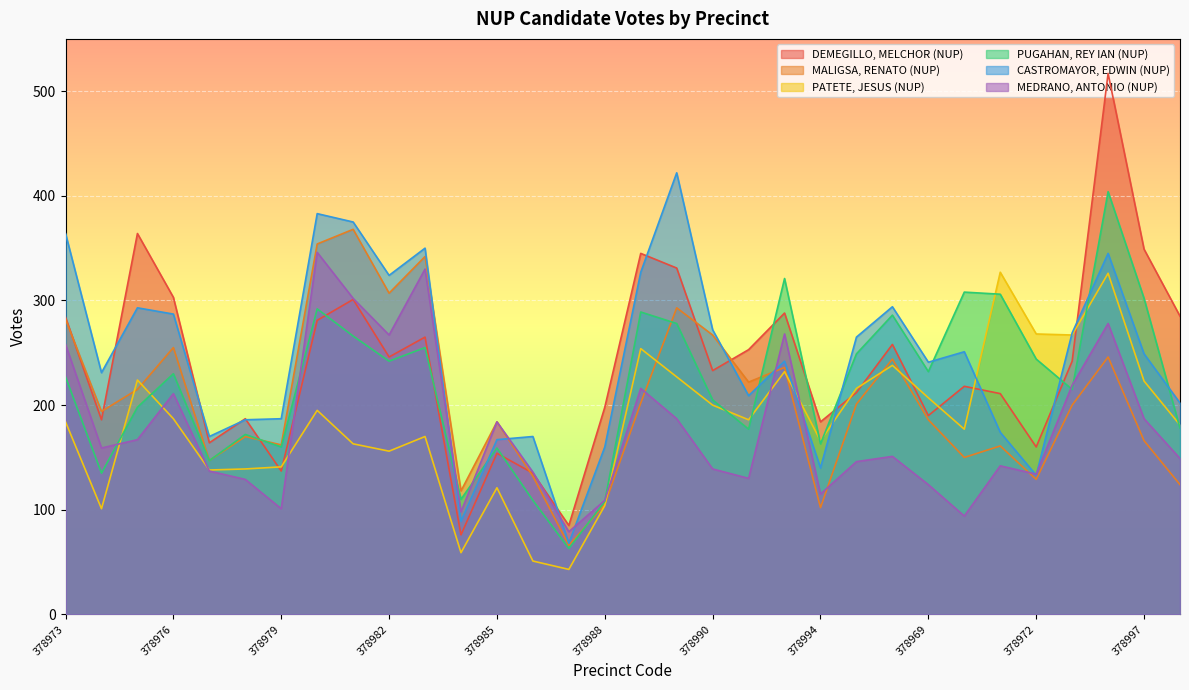

How many times do CASTROMAYOR, EDWIN (NUP) and PUGAHAN, REY IAN (NUP) cross each other?

8